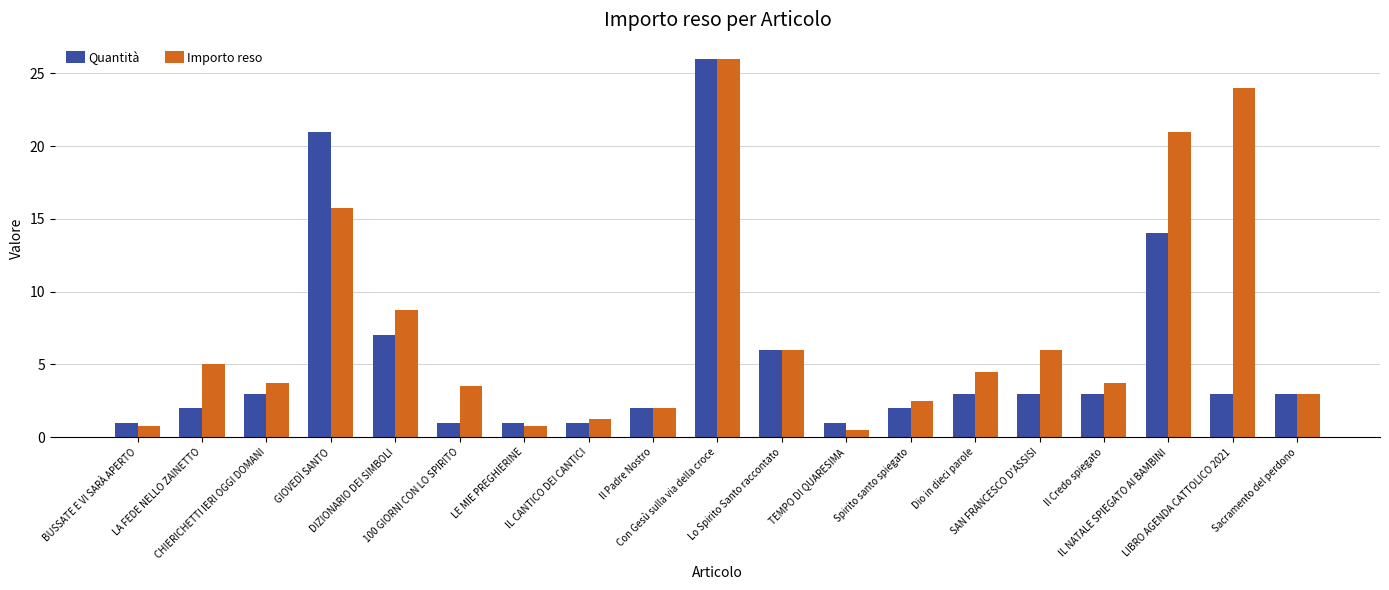

True or false: Importo reso has a value of 2.5 at Spirito santo spiegato.

True